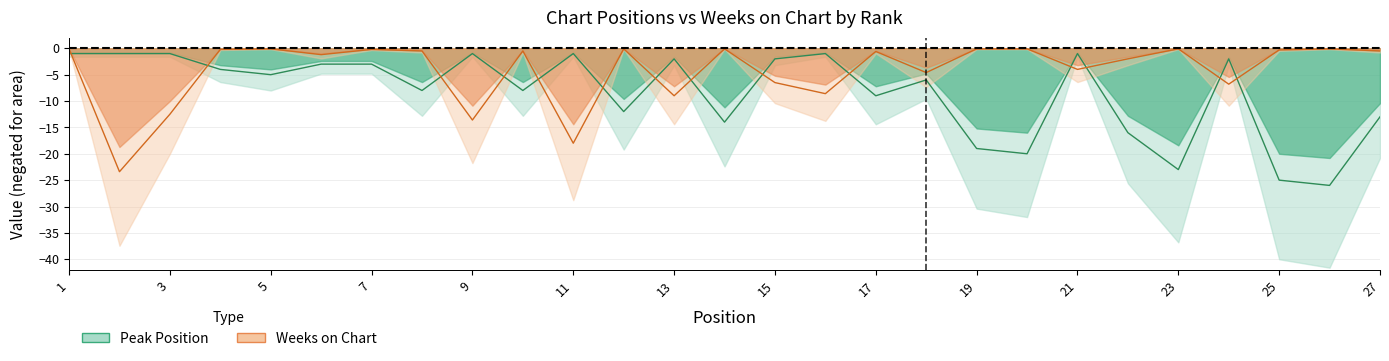

Reading left to right, extract all data points from this chart.

Peak Position: -1.0	-1.0	-1.0	-4.0	-5.0	-3.0	-3.0	-8.0	-1.0	-8.0	-1.0	-12.0	-2.0	-14.0	-2.0	-1.0	-9.0	-6.0	-19.0	-20.0	-1.0	-16.0	-23.0	-2.0	-25.0	-26.0	-13.0
Weeks on Chart: -0.1	-23.4	-12.5	-0.2	-0.1	-1.2	-0.2	-0.5	-13.6	-0.5	-18.0	-0.1	-9.0	-0.1	-6.5	-8.6	-0.6	-4.6	-0.1	-0.1	-4.0	-2.0	-0.1	-6.8	-0.3	-0.1	-0.5